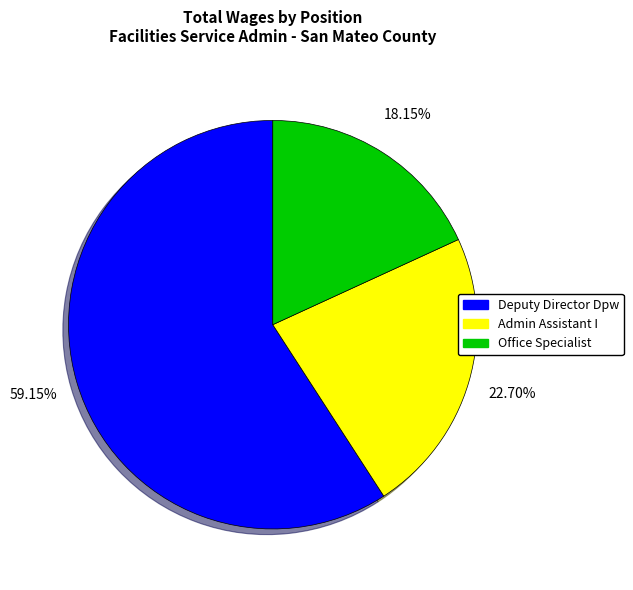

Which slice is the largest?

Deputy Director Dpw